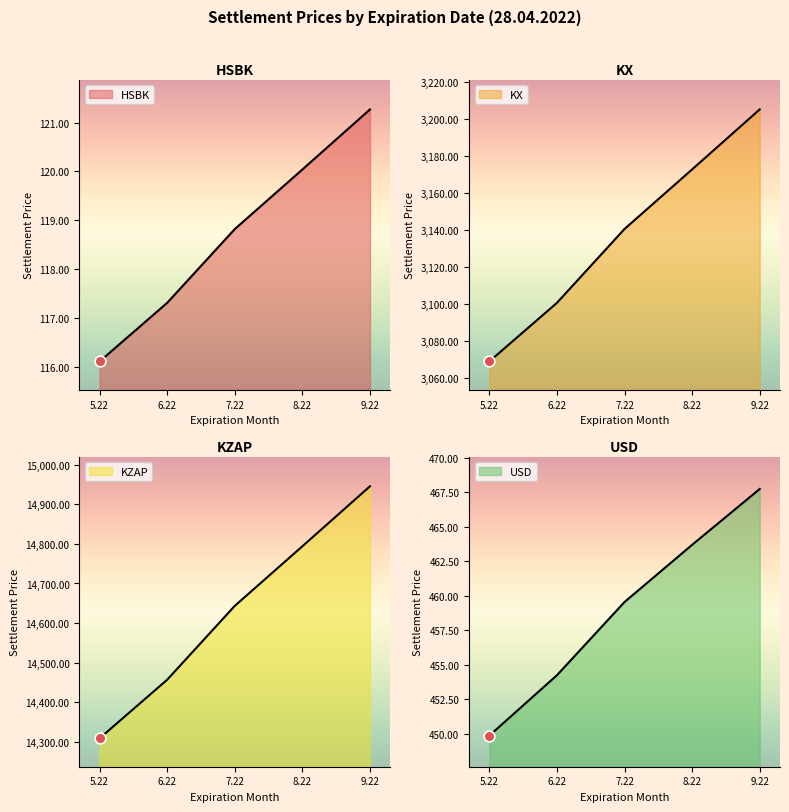

What is the total value across all series at 9.22?

18739.2